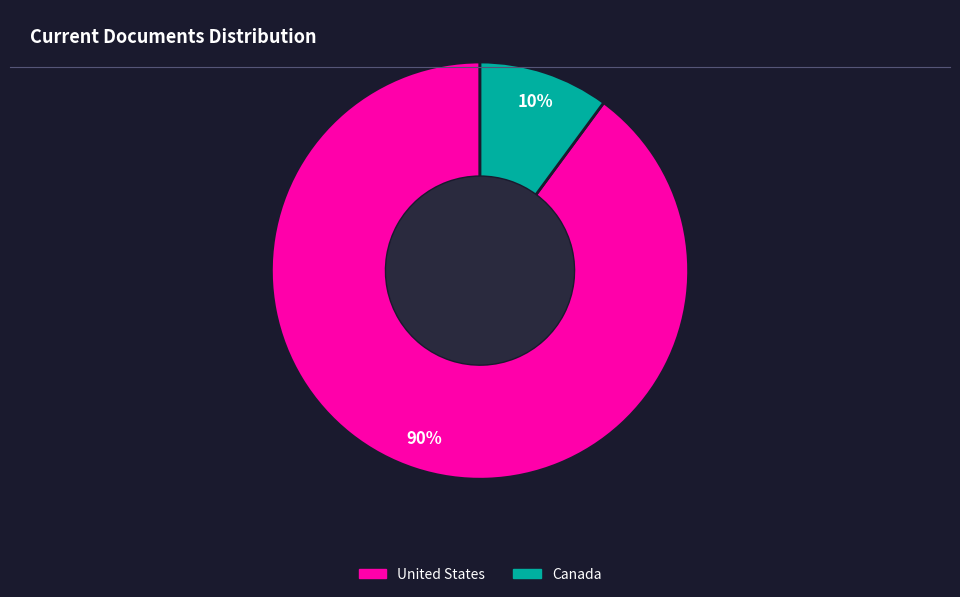

Count the number of slices in the pie.

2